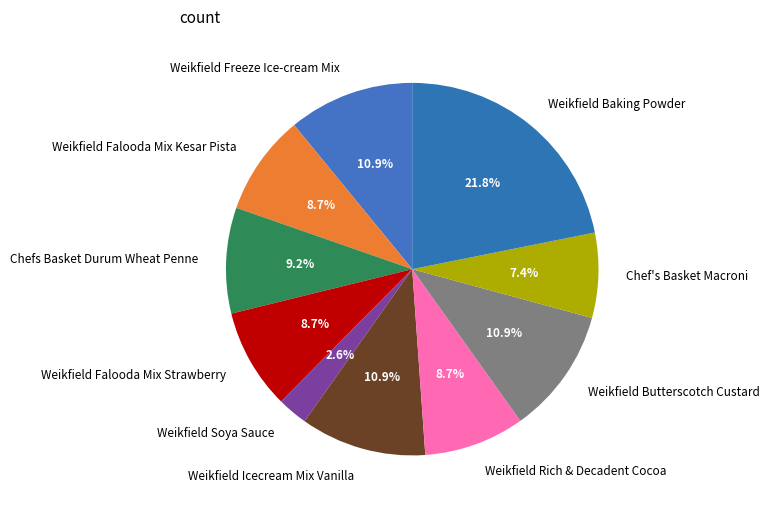

Is there any slice that represents more than half of the pie?

No